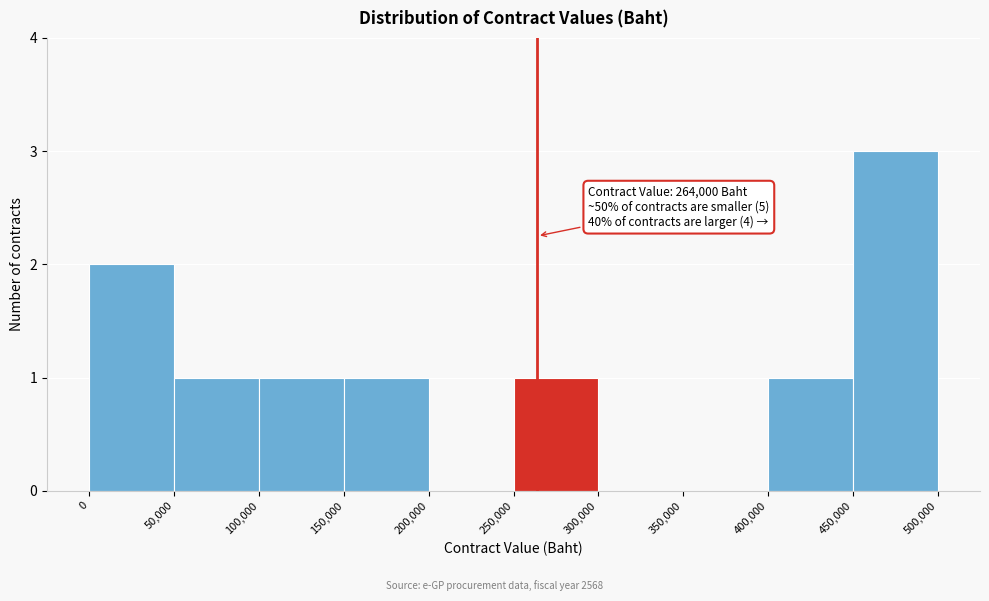

Which range on the x-axis has the tallest bar?

450,000 to 500,000